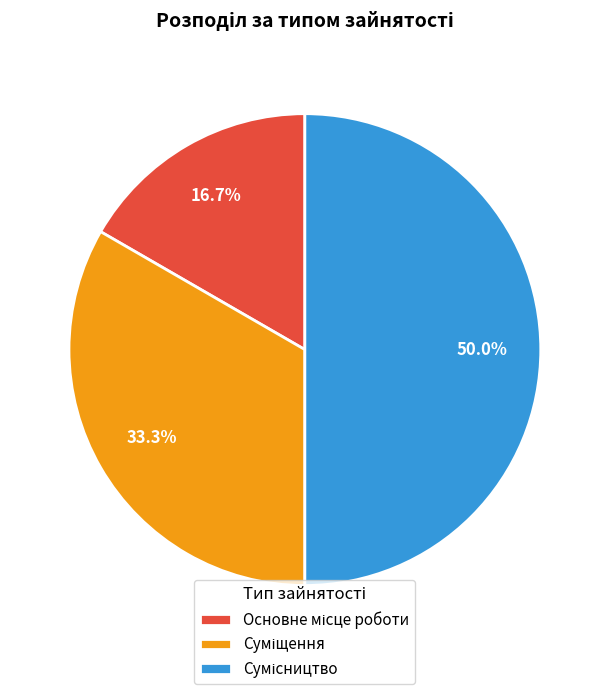

Rank the categories by value from highest to lowest.

Сумісництво, Суміщення, Основне місце роботи